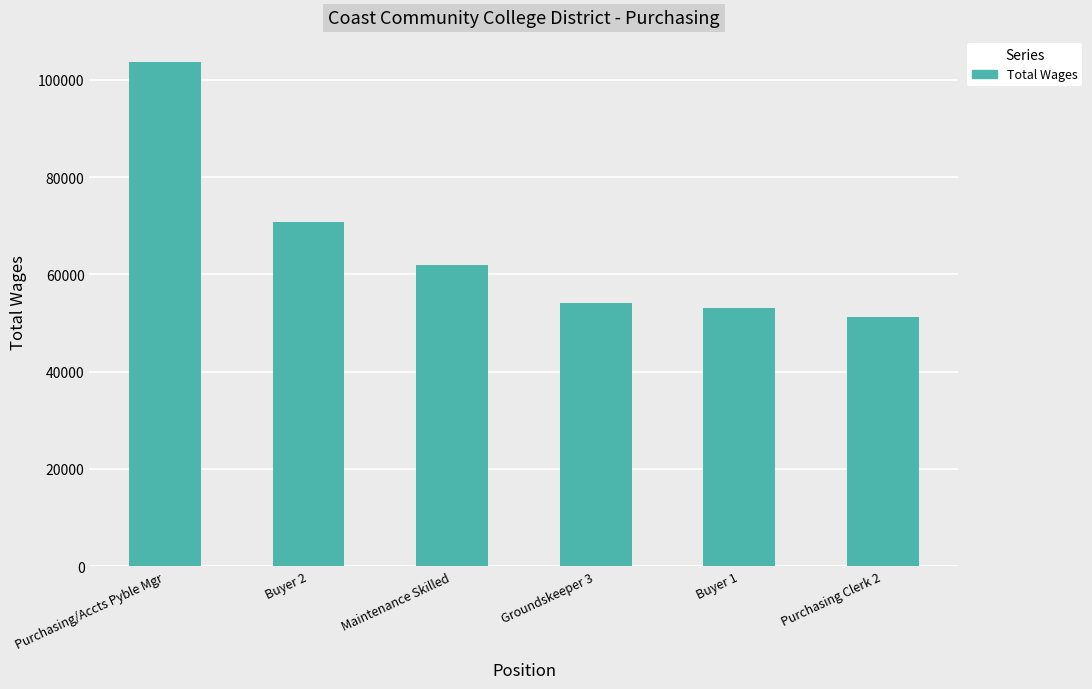

Which label corresponds to the smallest value in the chart?

Purchasing Clerk 2